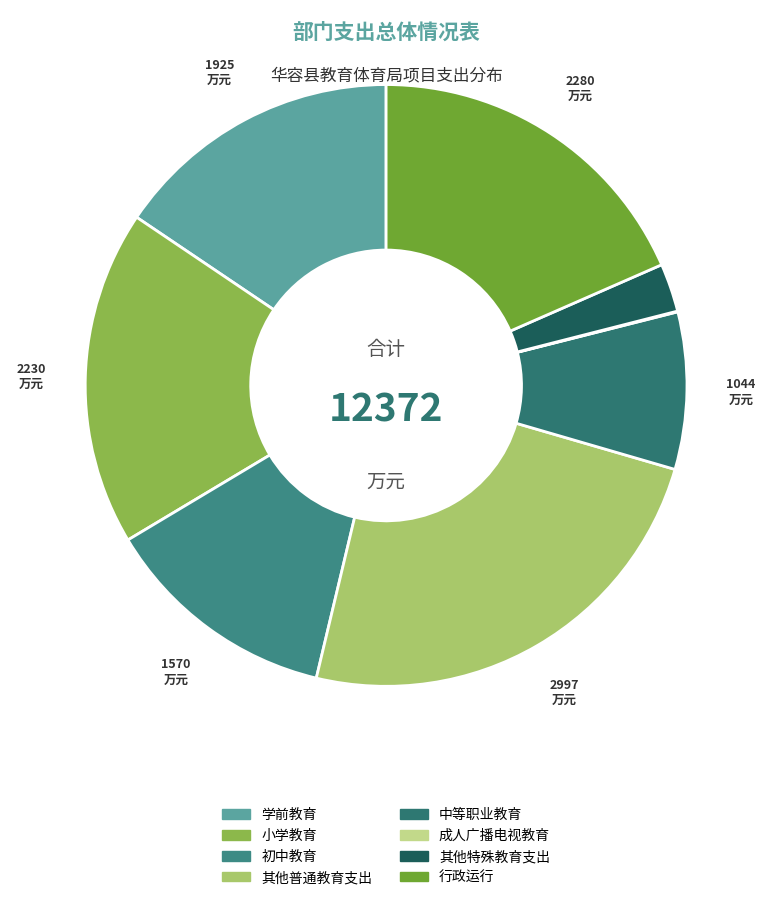

How many slices are in this pie chart?

8